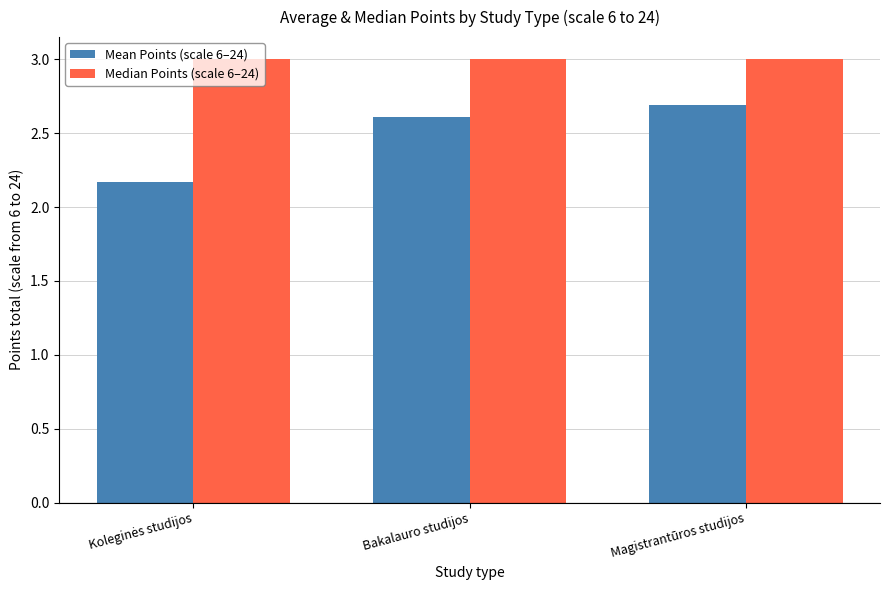

The value of Median Points (scale 6–24) at Magistrantūros studijos is 4.4. True or false?

False